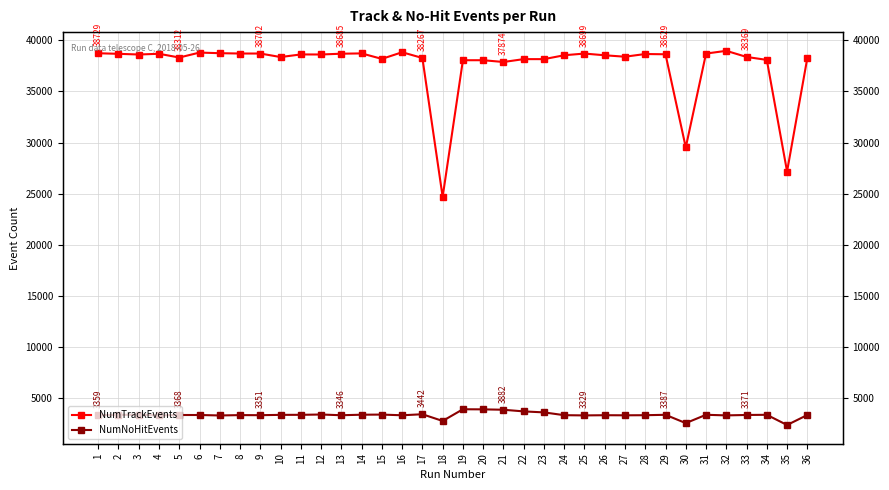

What value does the NumTrackEvents series have at 32?

38967